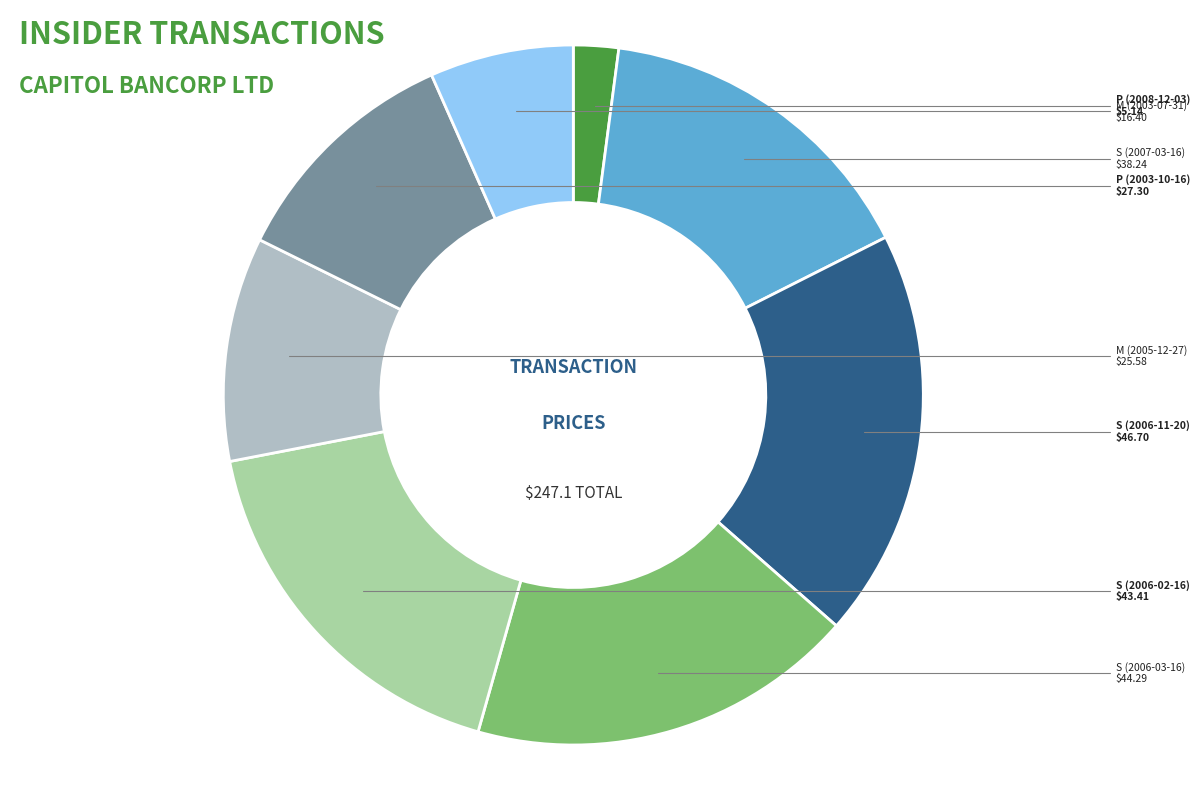

Is there a majority slice in this chart?

No